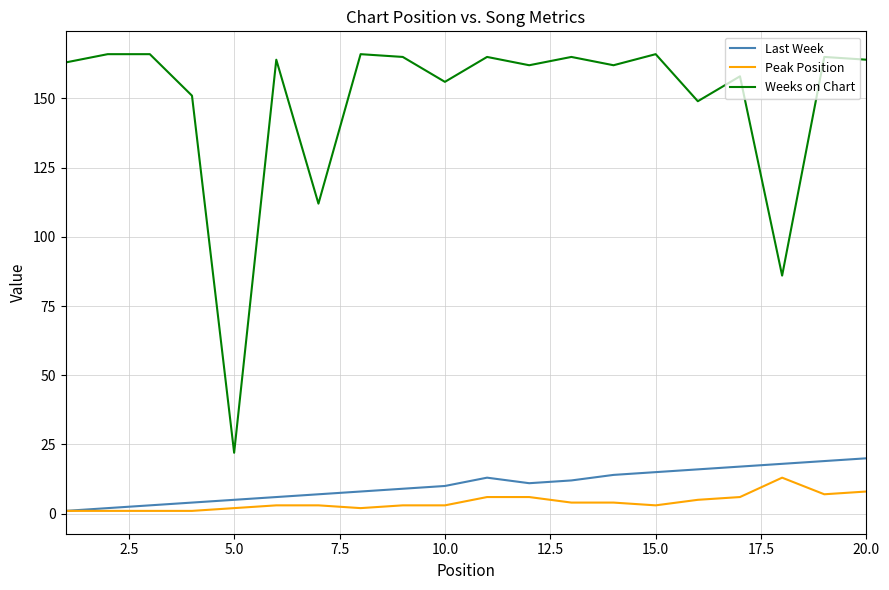

What is the difference between the second highest and minimum values in the Last Week series?

18